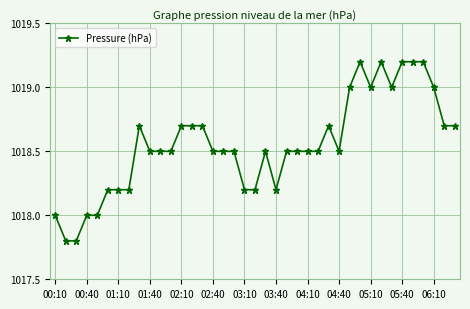

Reading left to right, what are all the values shown in this chart?

1018.0	1017.8	1017.8	1018.0	1018.0	1018.2	1018.2	1018.2	1018.7	1018.5	1018.5	1018.5	1018.7	1018.7	1018.7	1018.5	1018.5	1018.5	1018.2	1018.2	1018.5	1018.2	1018.5	1018.5	1018.5	1018.5	1018.7	1018.5	1019.0	1019.2	1019.0	1019.2	1019.0	1019.2	1019.2	1019.2	1019.0	1018.7	1018.7